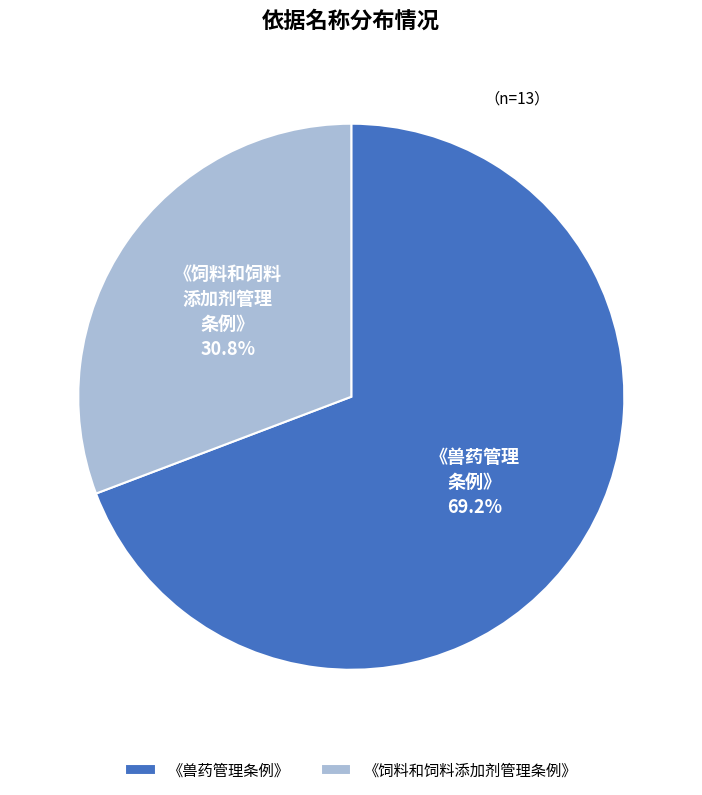

What portion of the pie excludes 《饲料和饲料添加剂管理条例》?

69.2%